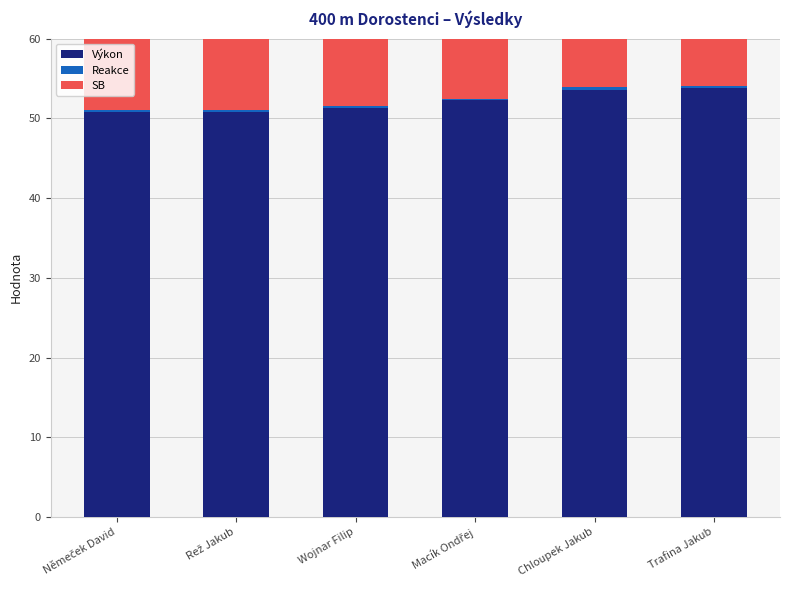

Reading left to right, transcribe all the data shown in this chart.

Výkon: Němeček David=50.8	Rež Jakub=50.8	Wojnar Filip=51.3	Macík Ondřej=52.3	Chloupek Jakub=53.5	Trafina Jakub=53.8
Reakce: Němeček David=0.2	Rež Jakub=0.2	Wojnar Filip=0.2	Macík Ondřej=0.2	Chloupek Jakub=0.4	Trafina Jakub=0.2
SB: Němeček David=51.2	Rež Jakub=51.1	Wojnar Filip=52.2	Macík Ondřej=52.3	Chloupek Jakub=53.6	Trafina Jakub=53.8